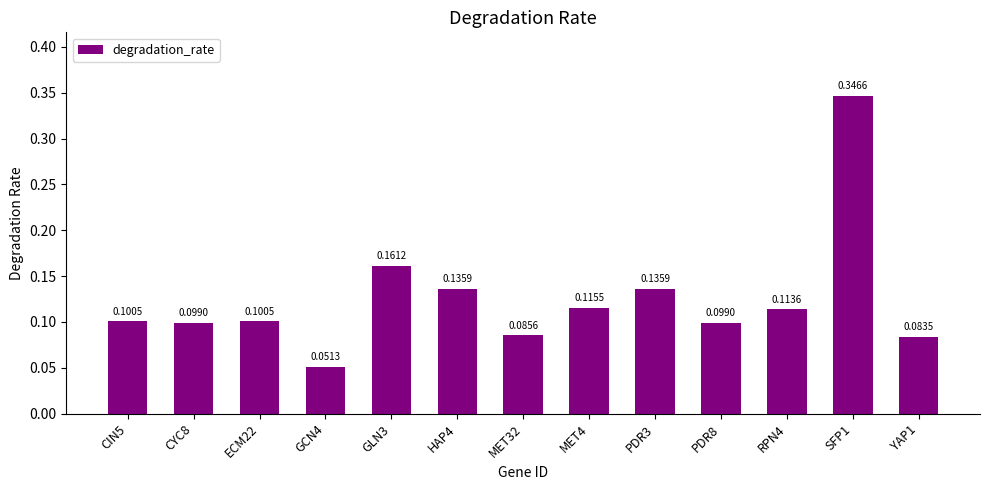

The value at SFP1 is 0.2. True or false?

False